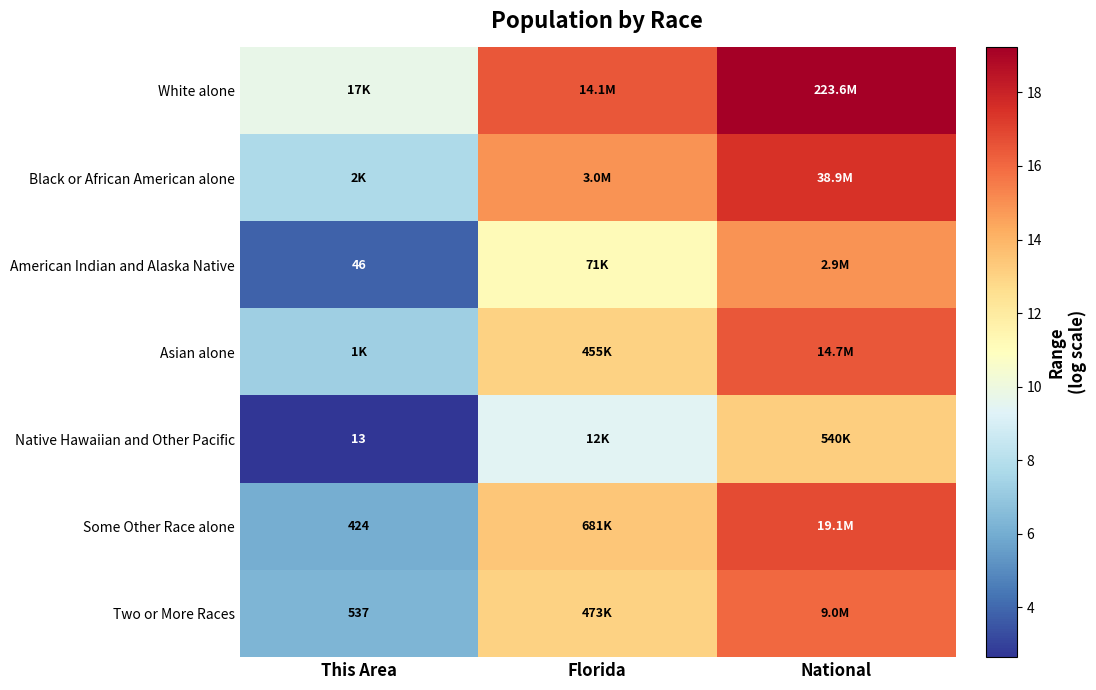

What is the total value across all series at National?

114.1